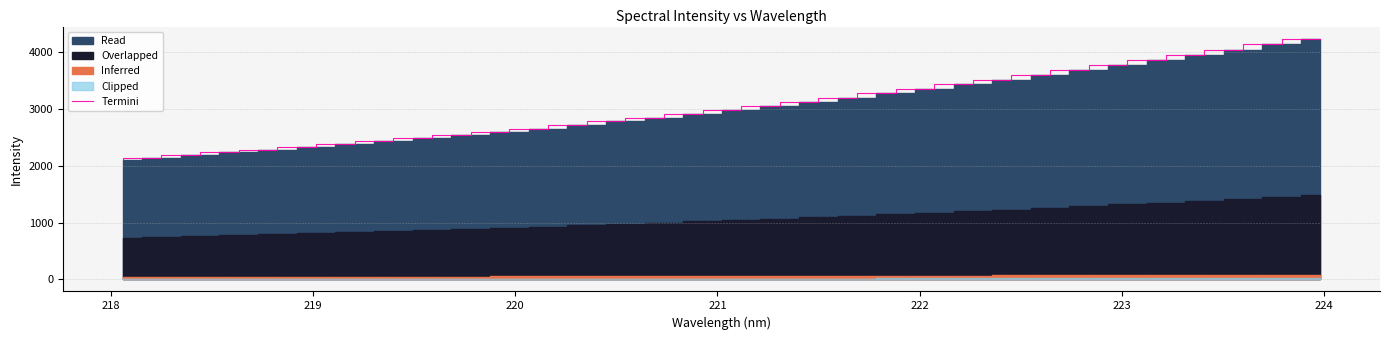

What is the minimum value for Termini?

2102.6